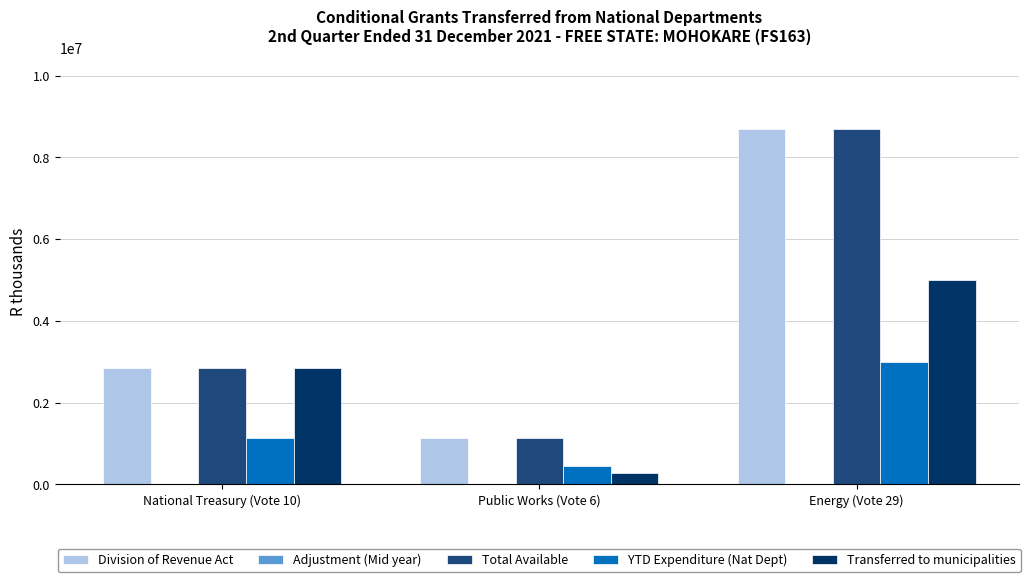

What is the maximum value for Total Available?

8689000